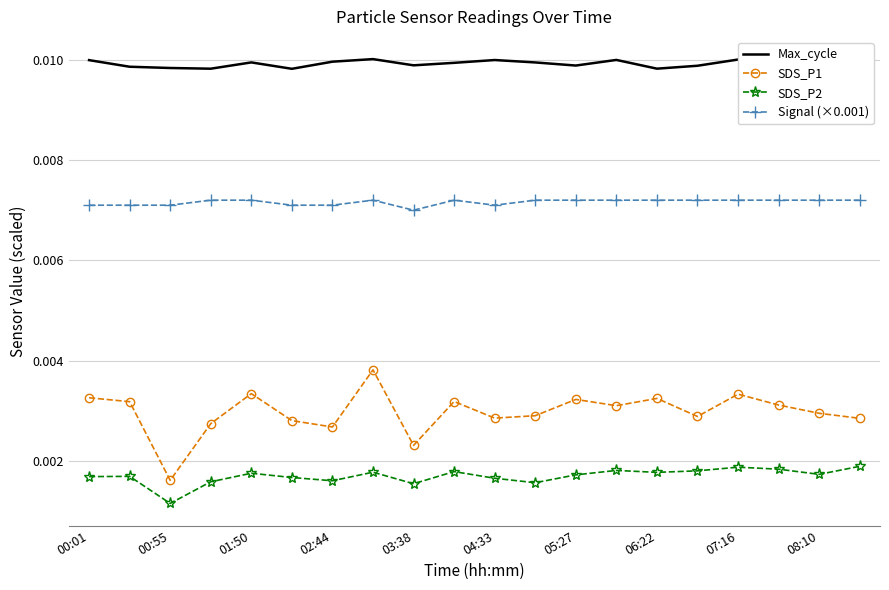

Which category has the lowest value in the SDS_P1 series?

00:55